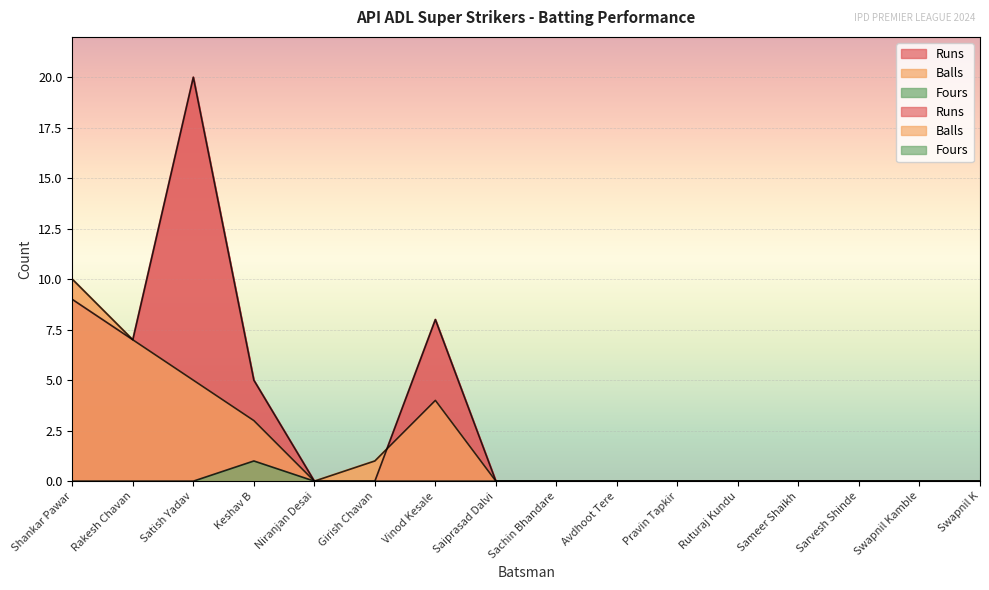

At which category is the sum across all series the highest?

Satish Yadav